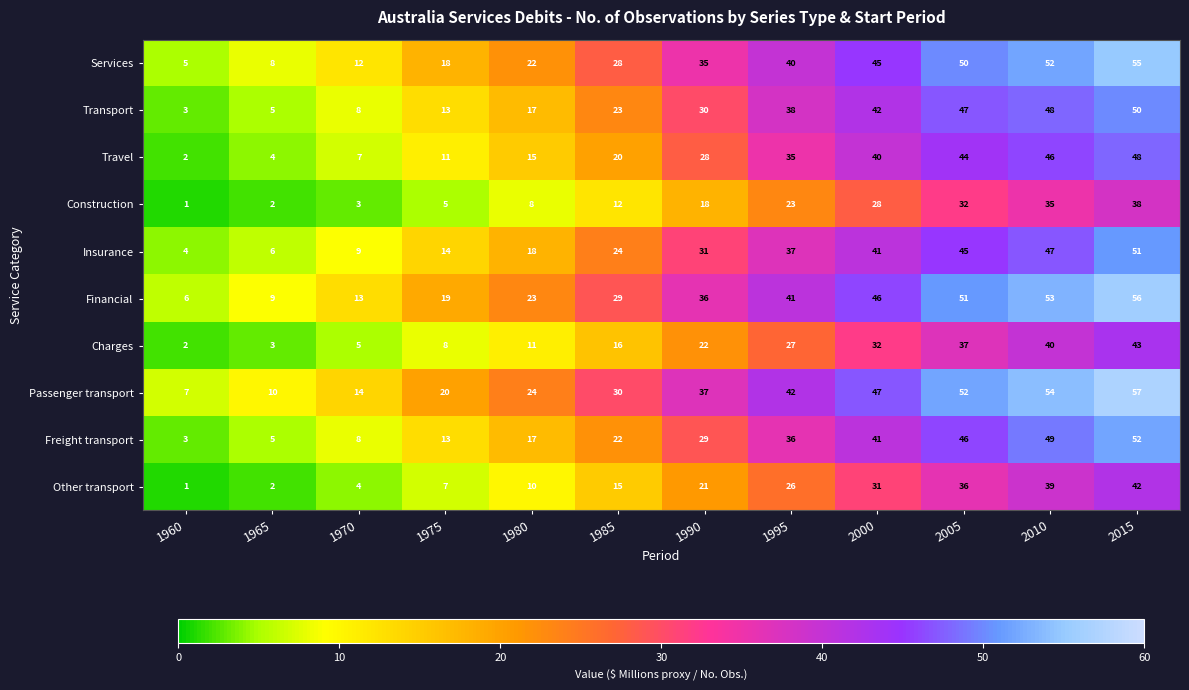

The Other transport series shows 70 at 2010. True or false?

False